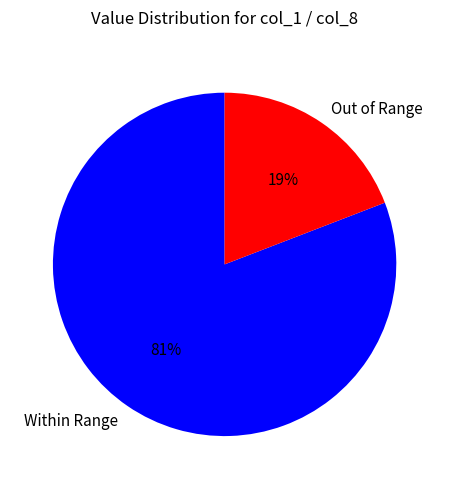

Which slice is the smallest?

Out of Range